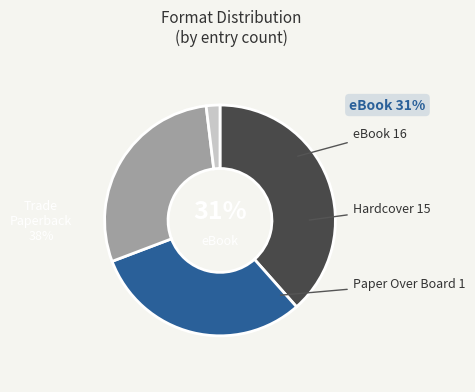

How much of the chart is everything except Hardcover?

71.2%